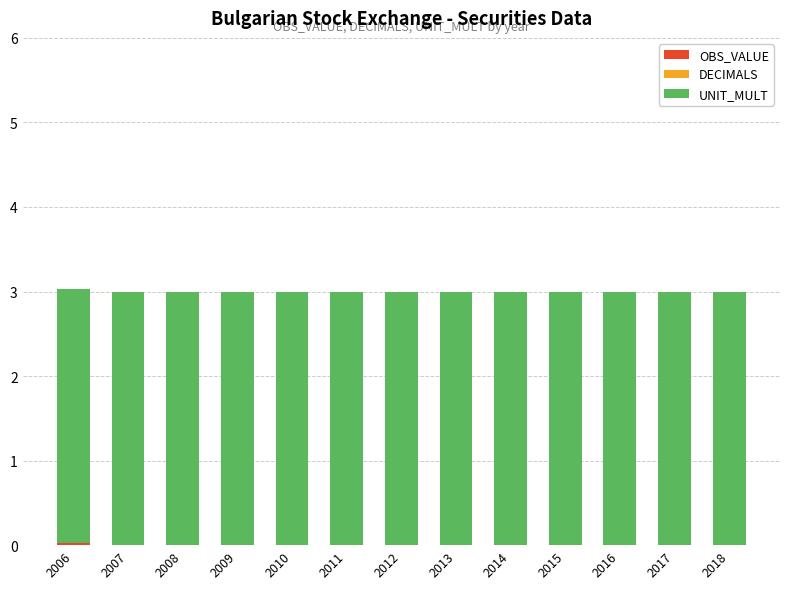

What is the total value across all series at 2018?

3.0